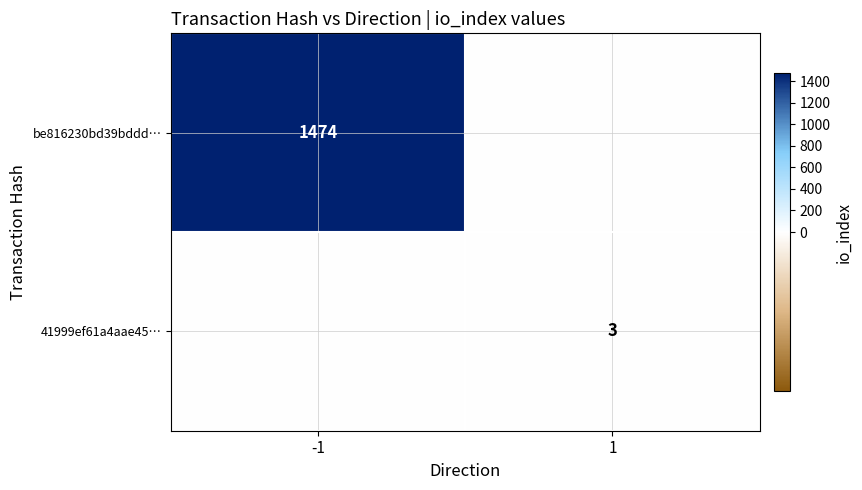

Is the value of 41999ef61a4aae45… at 1 greater than the value of be816230bd39bddd… at -1?

No